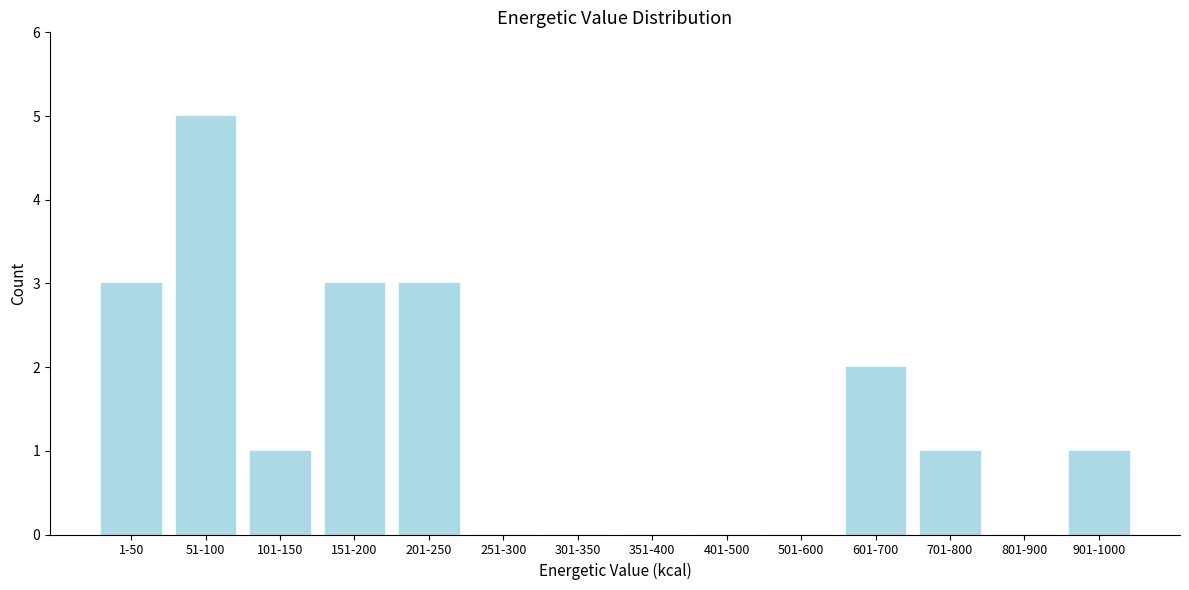

Reading left to right, what are all the values shown in this chart?

1-50=3	51-100=5	101-150=1	151-200=3	201-250=3	251-300=0	301-350=0	351-400=0	401-500=0	501-600=0	601-700=2	701-800=1	801-900=0	901-1000=1